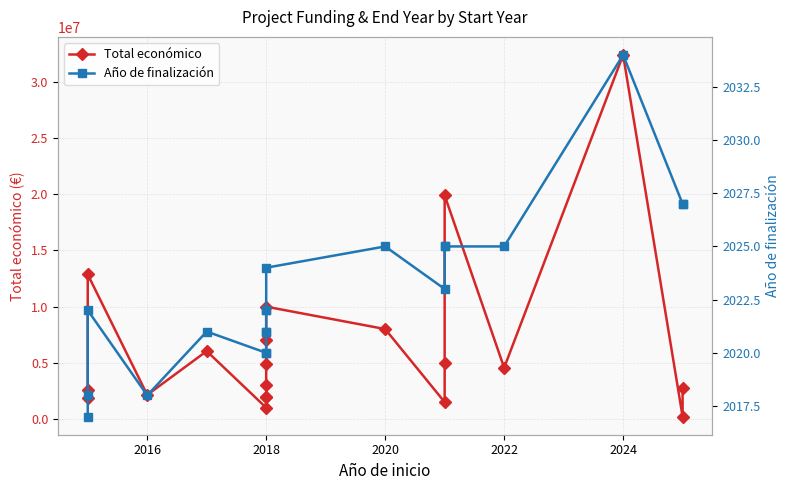

What is the average value of the Total económico series?

6482728